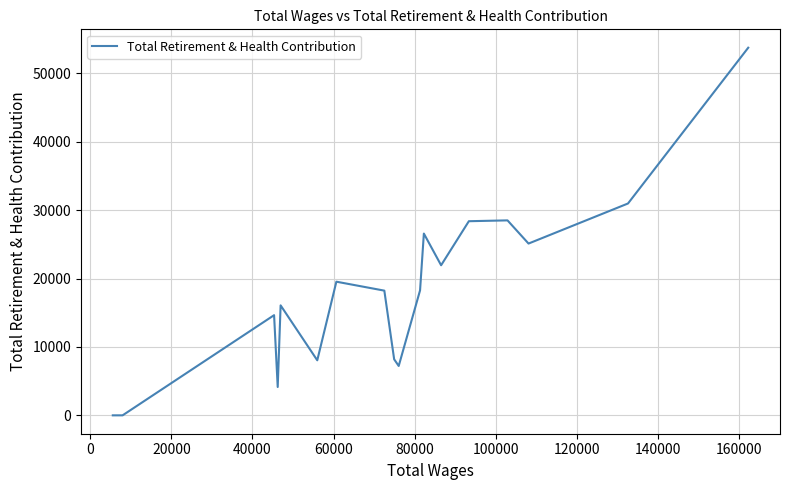

How many values are below 18240?

9